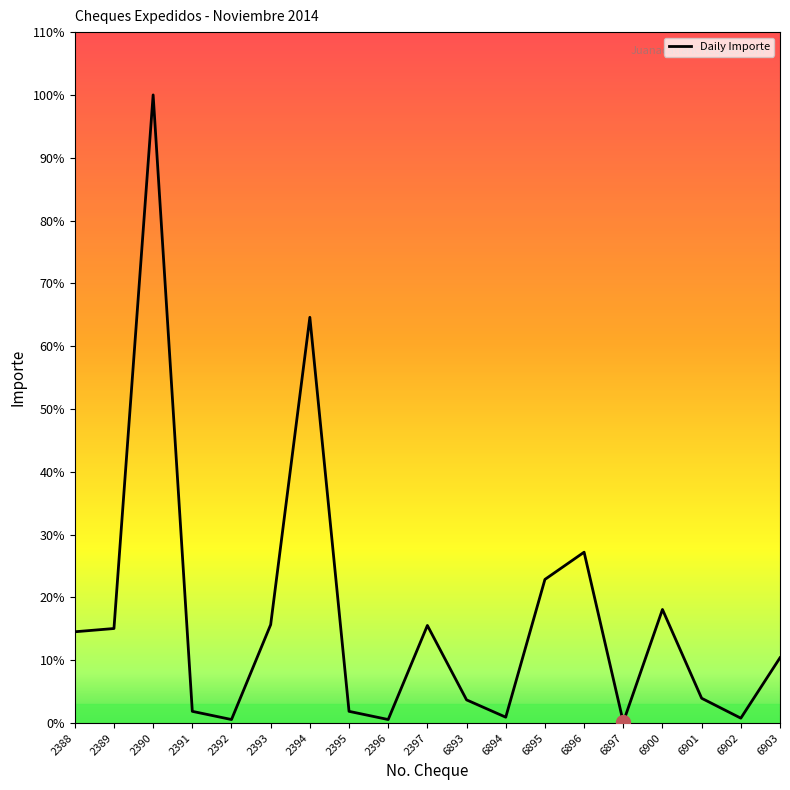

True or false: the data has more than 2 interior local peaks.

True